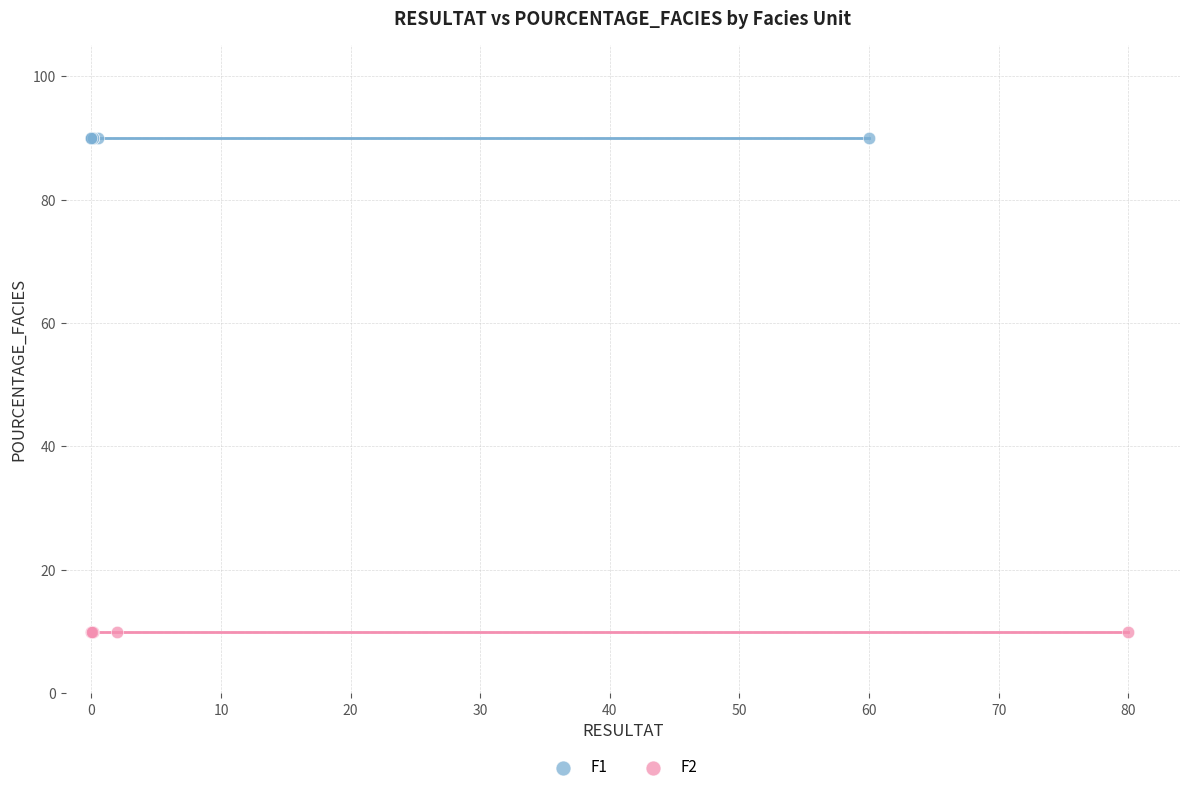

Which series contains the lowest Y value?

F2